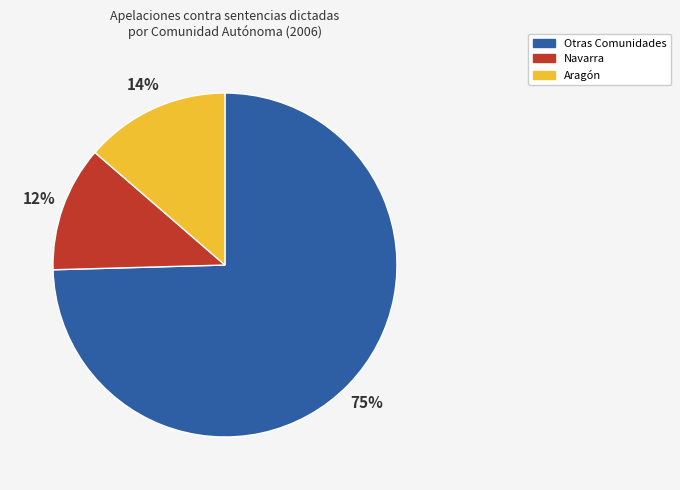

Do Aragón and Navarra together represent more than half of the pie?

No